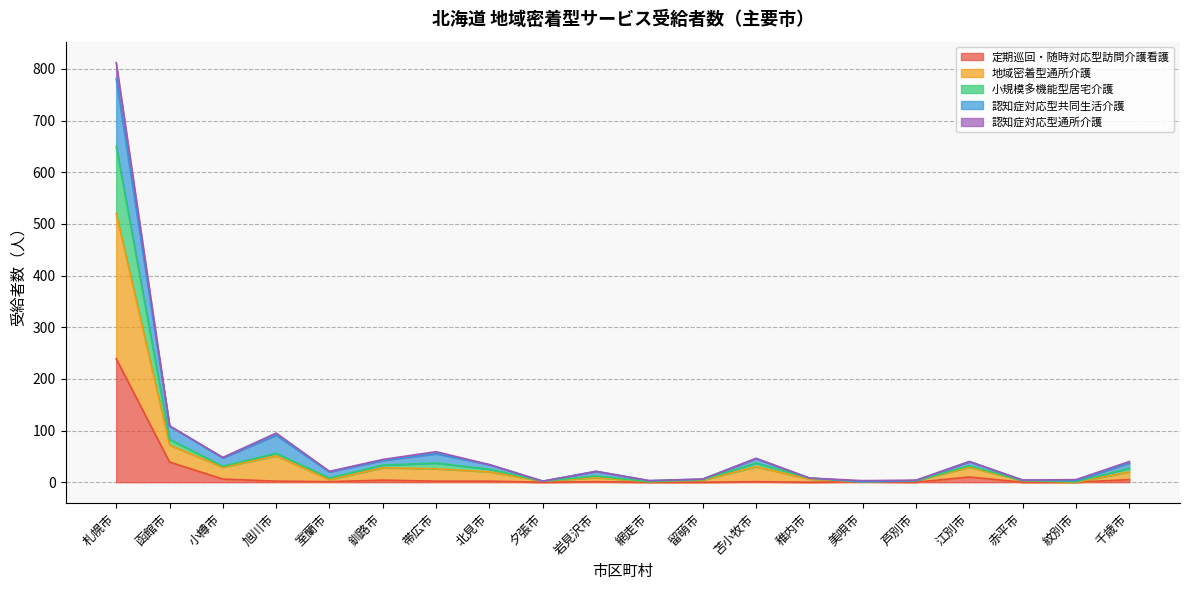

Is it true that 定期巡回・随時対応型訪問介護看護 equals 1 at 岩見沢市?

True